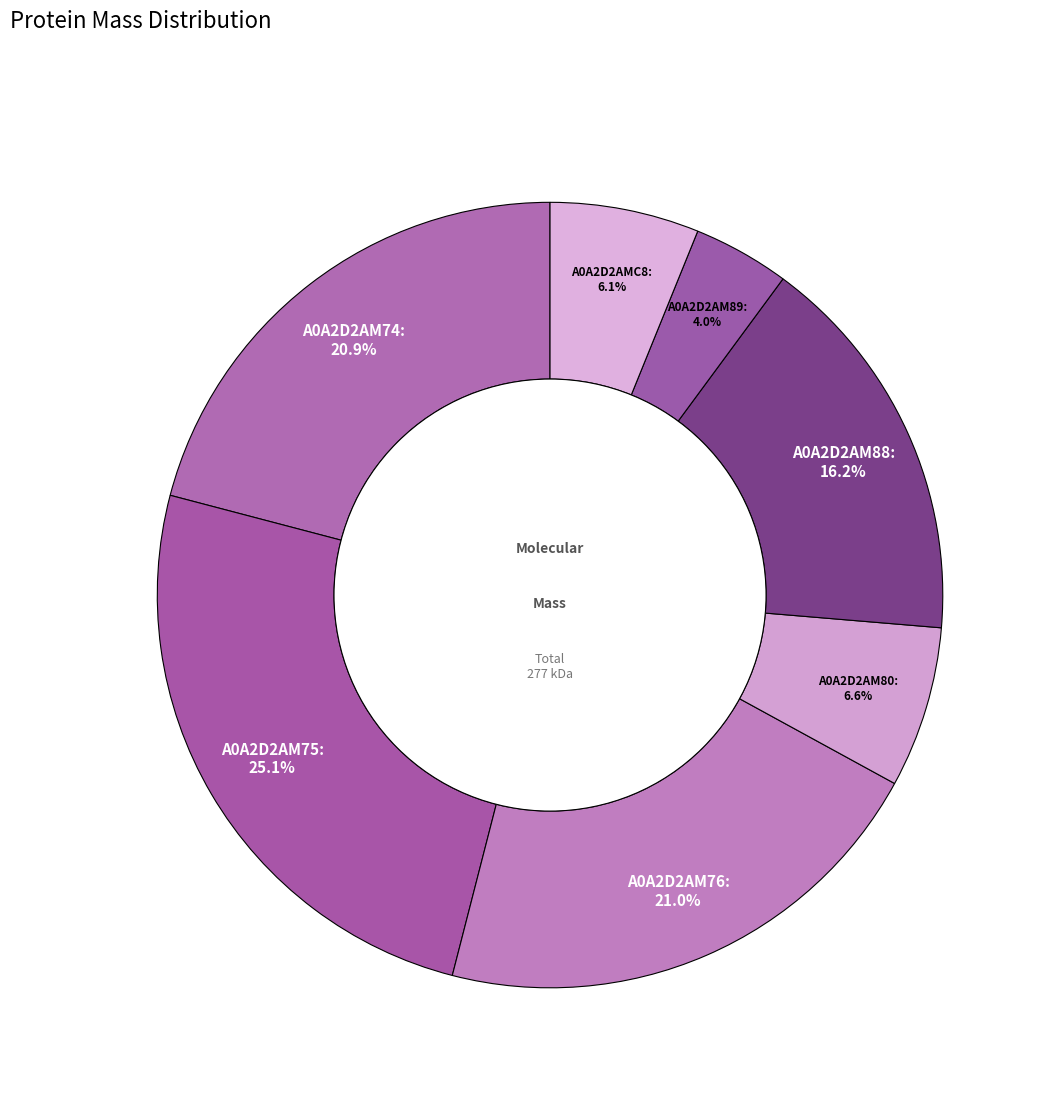

What is the smallest slice in the pie chart?

A0A2D2AM89